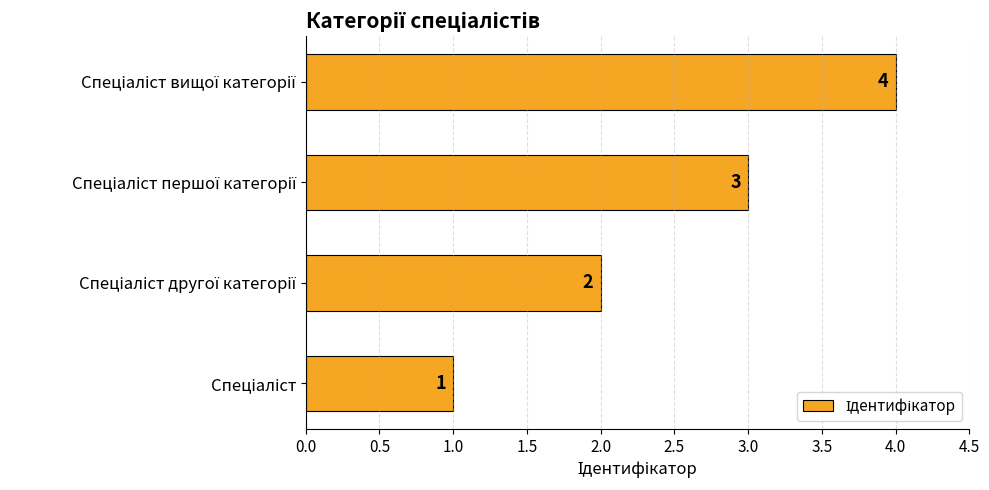

What is the sum of all values?

10